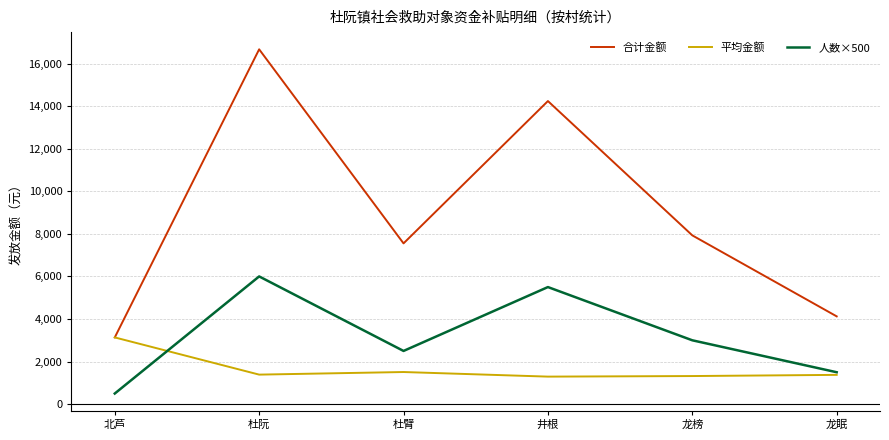

Which series has the widest spread of values?

合计金额